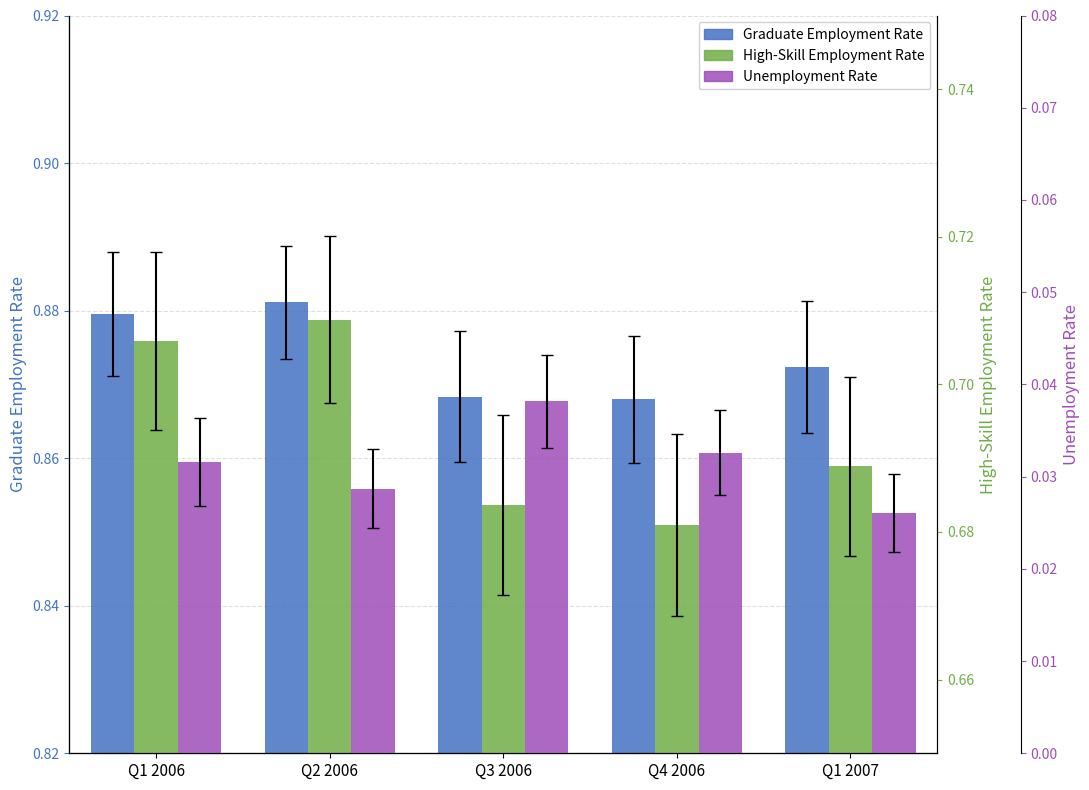

The value of Graduate Unemployment Rate at Q3 2006 is 0.0. True or false?

False